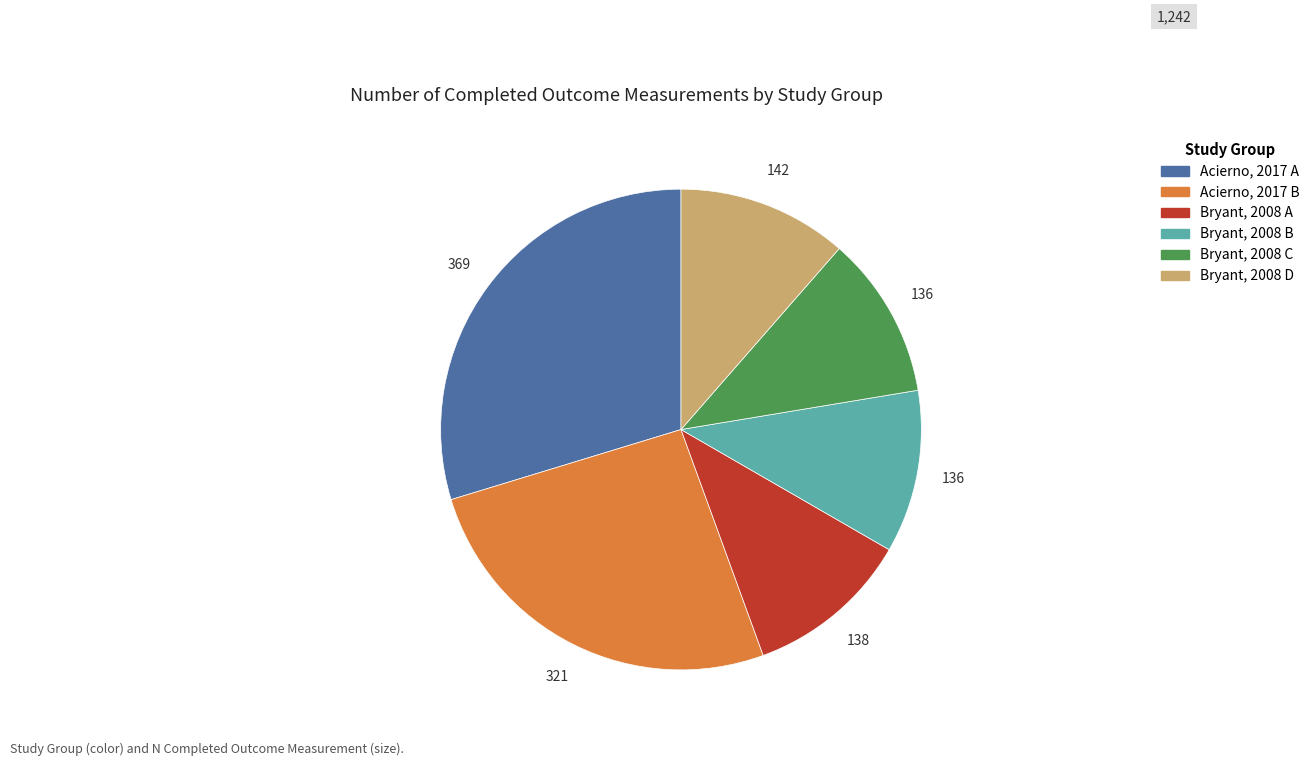

What is the largest slice in the pie chart?

Acierno, 2017 A